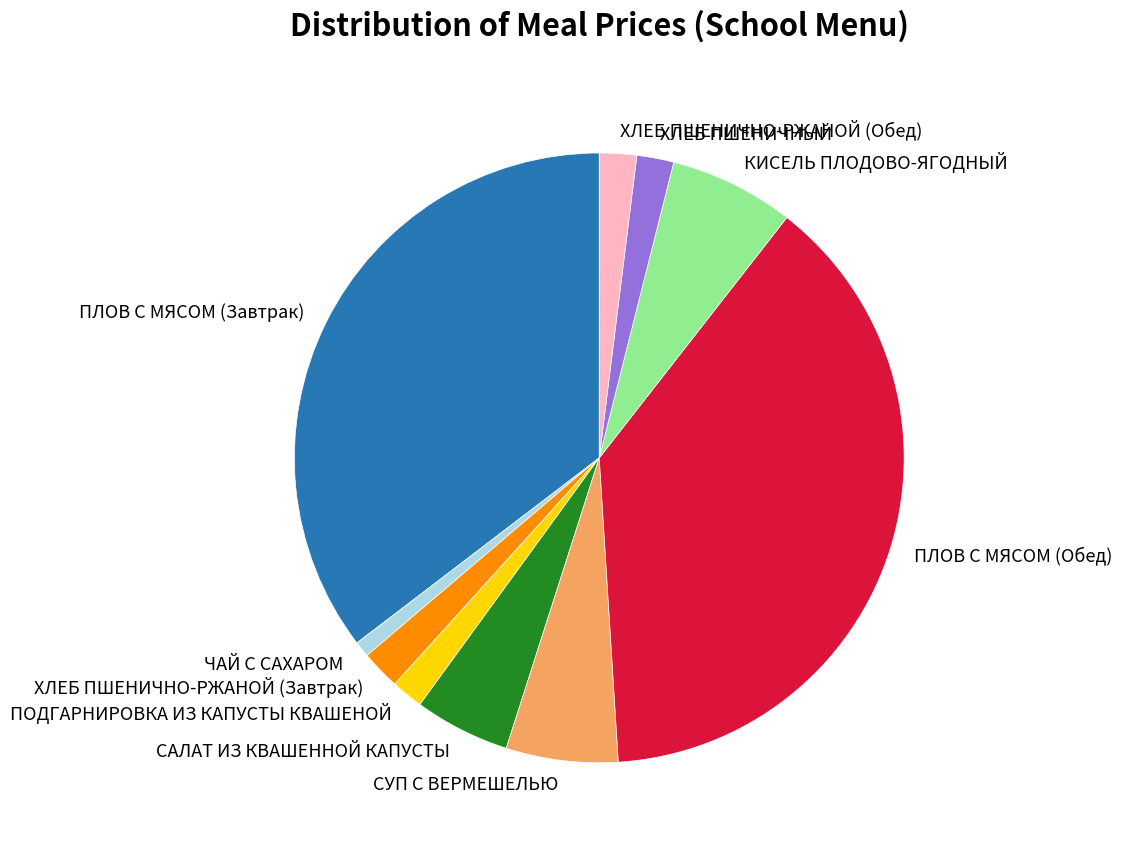

Is there any slice that represents more than half of the pie?

No